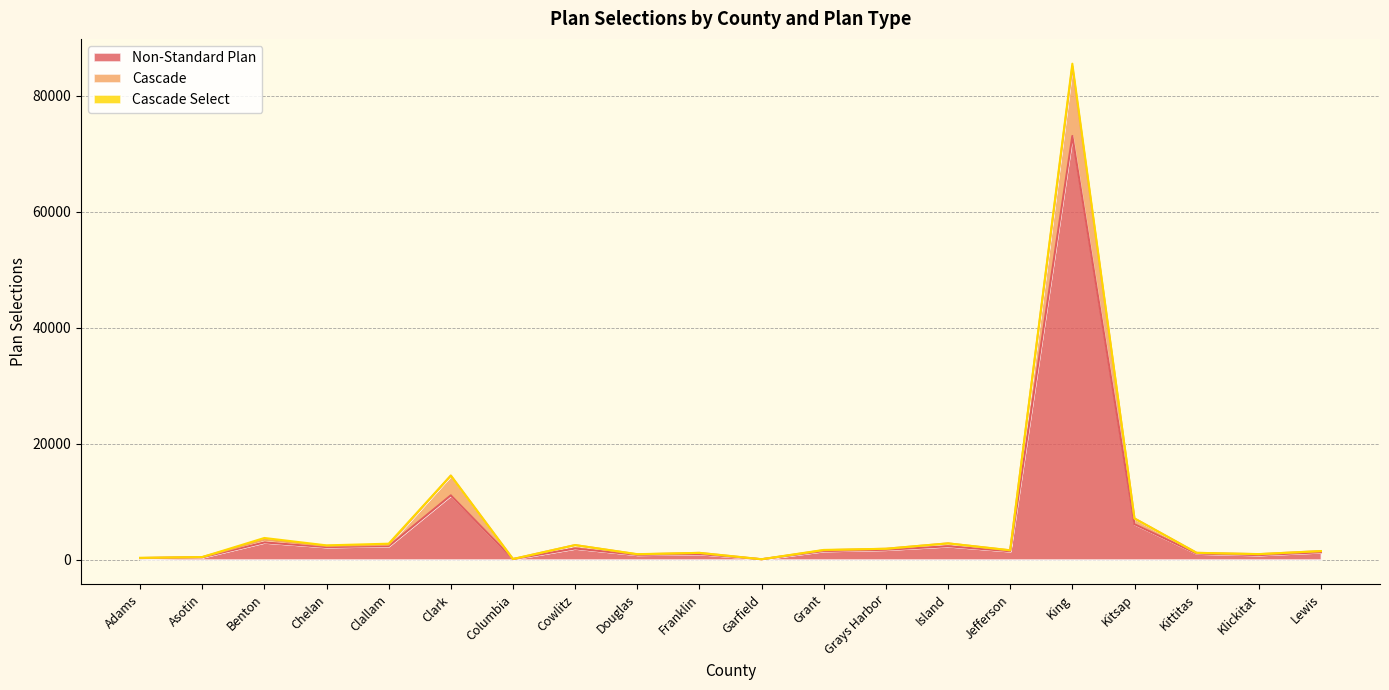

At which category is the sum across all series the highest?

King